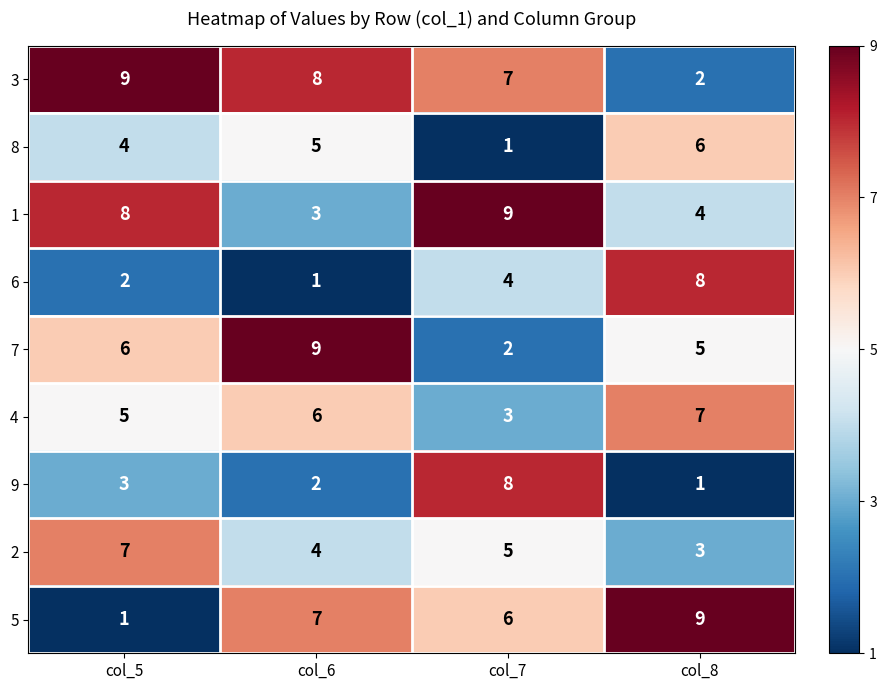

At how many categories does at least one series exceed 2?

4